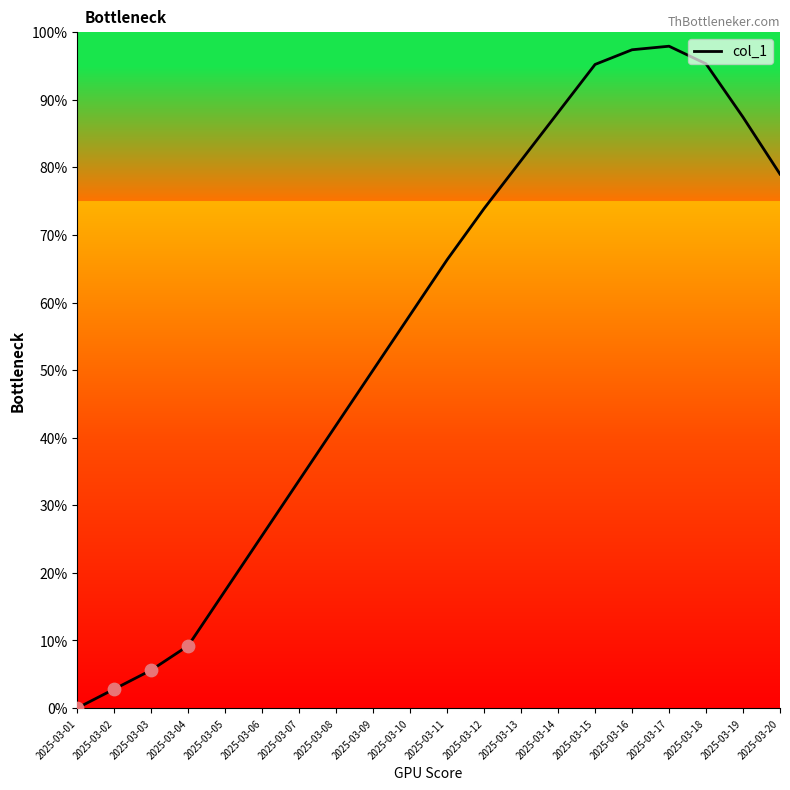

Approximately how many times larger is the value at 2025-03-15 compared to 2025-03-20?

1.2